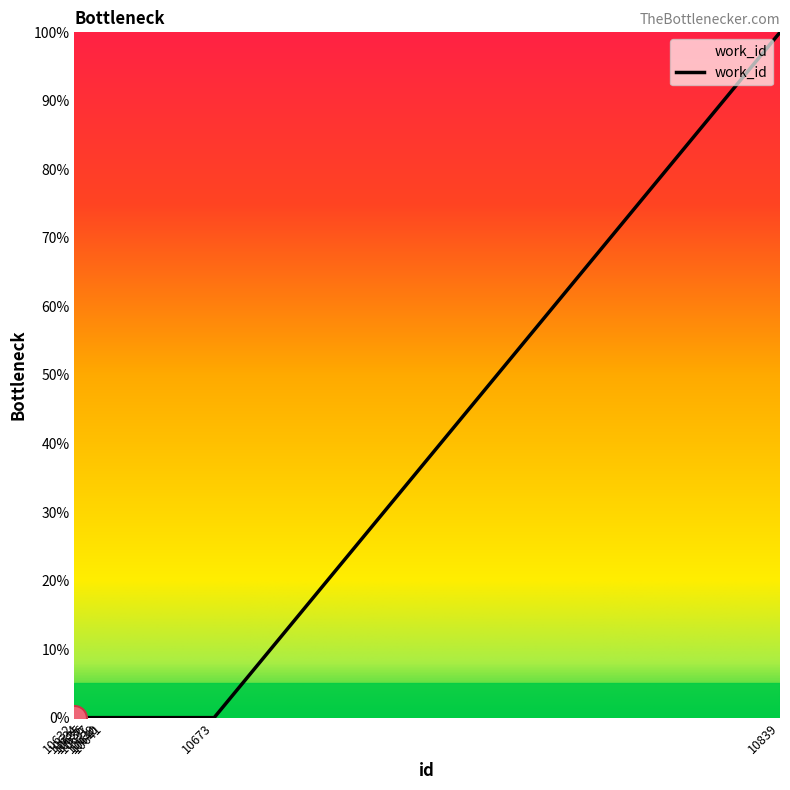

What is the greatest value displayed?

100.0